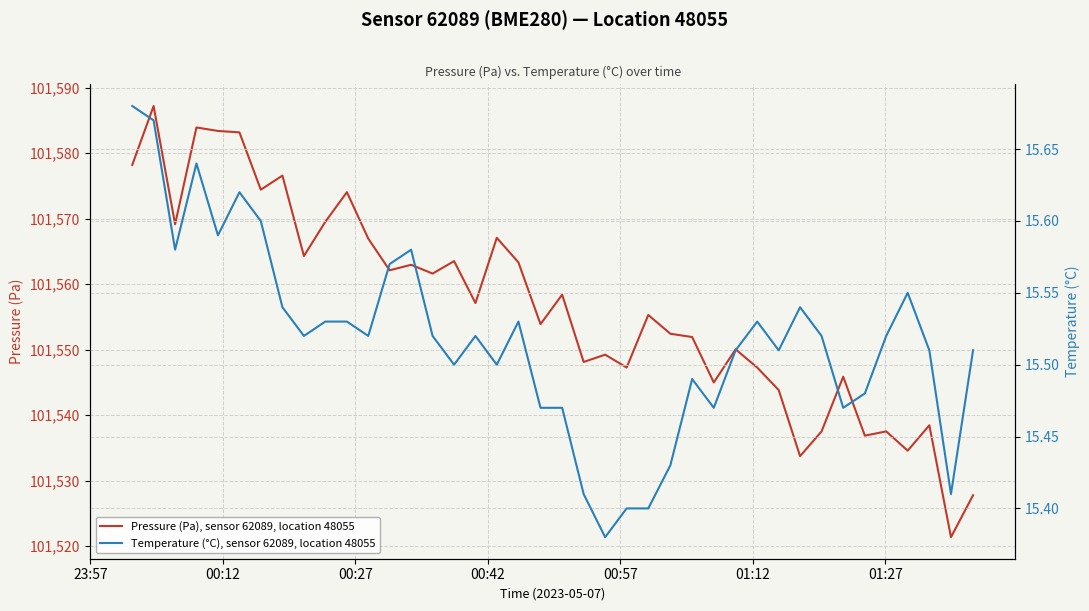

Count the Temperature (°C), sensor 62089, location 48055 values in the range 15 to 16.

40